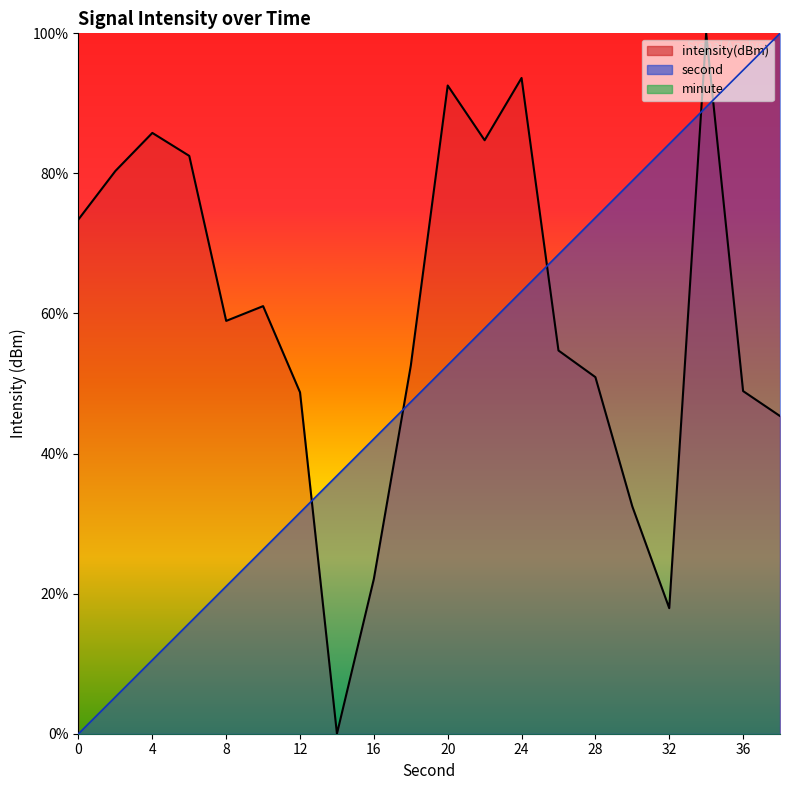

Is it true that second equals 100.0 at 38?

True